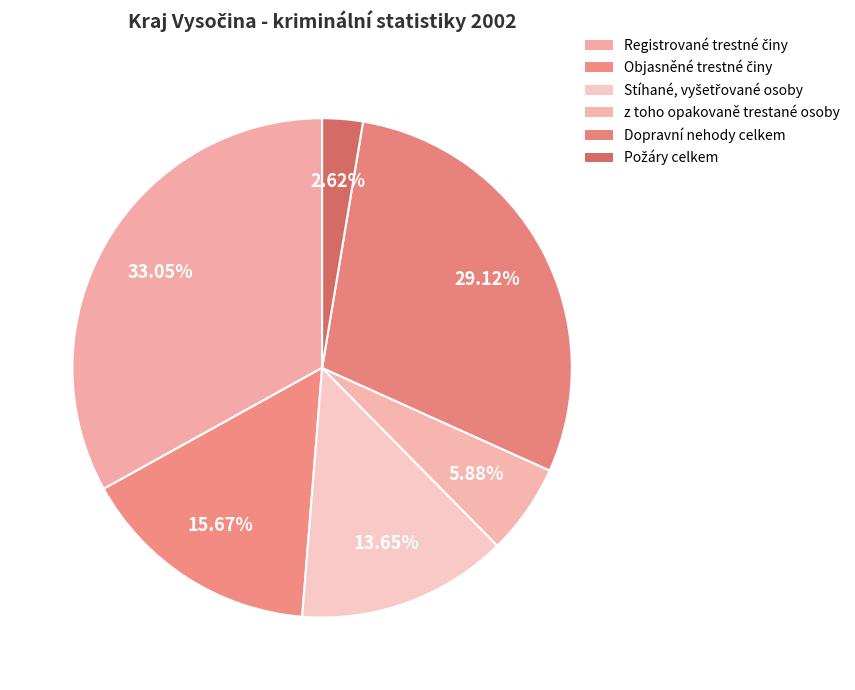

What percentage is the Stíhané, vyšetřované osoby slice, to the nearest percent?

14%